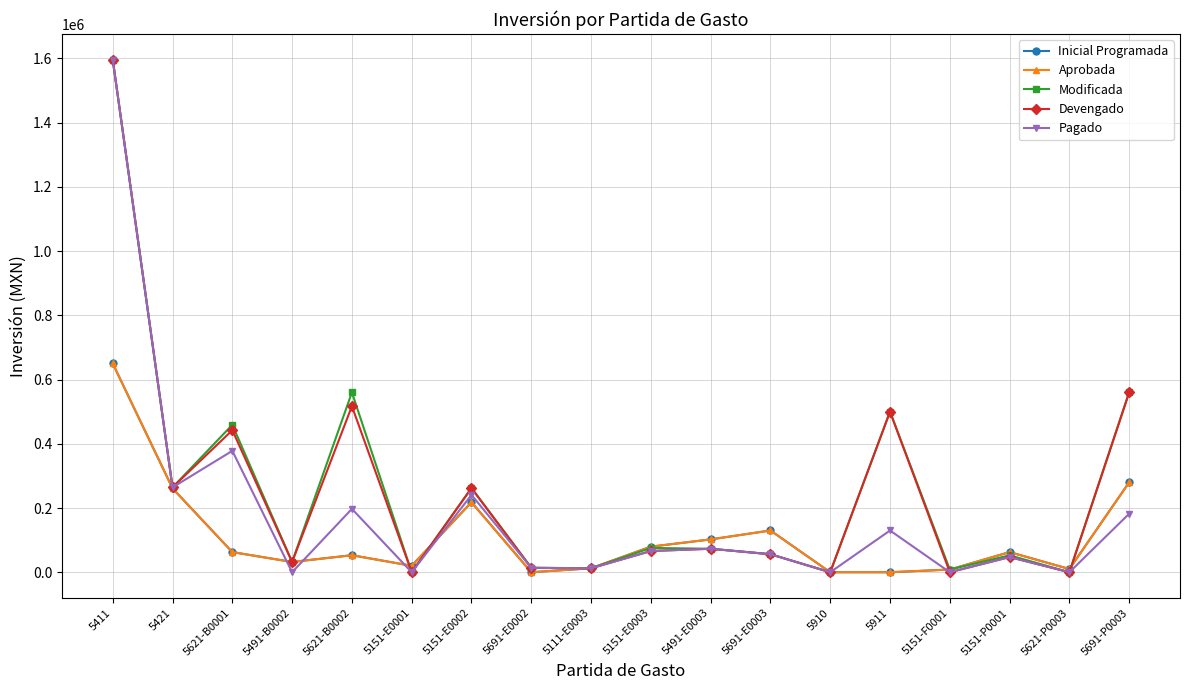

Is this an area chart (filled region under the line)?

No